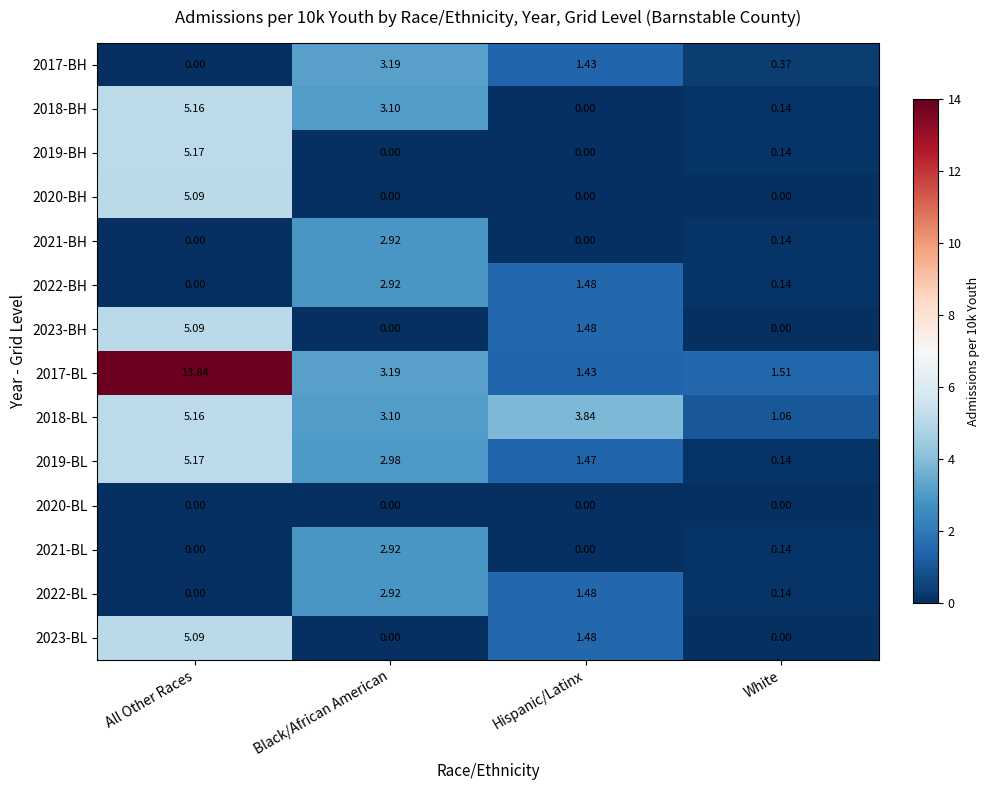

Which series has the largest total across all categories?

2017-BL